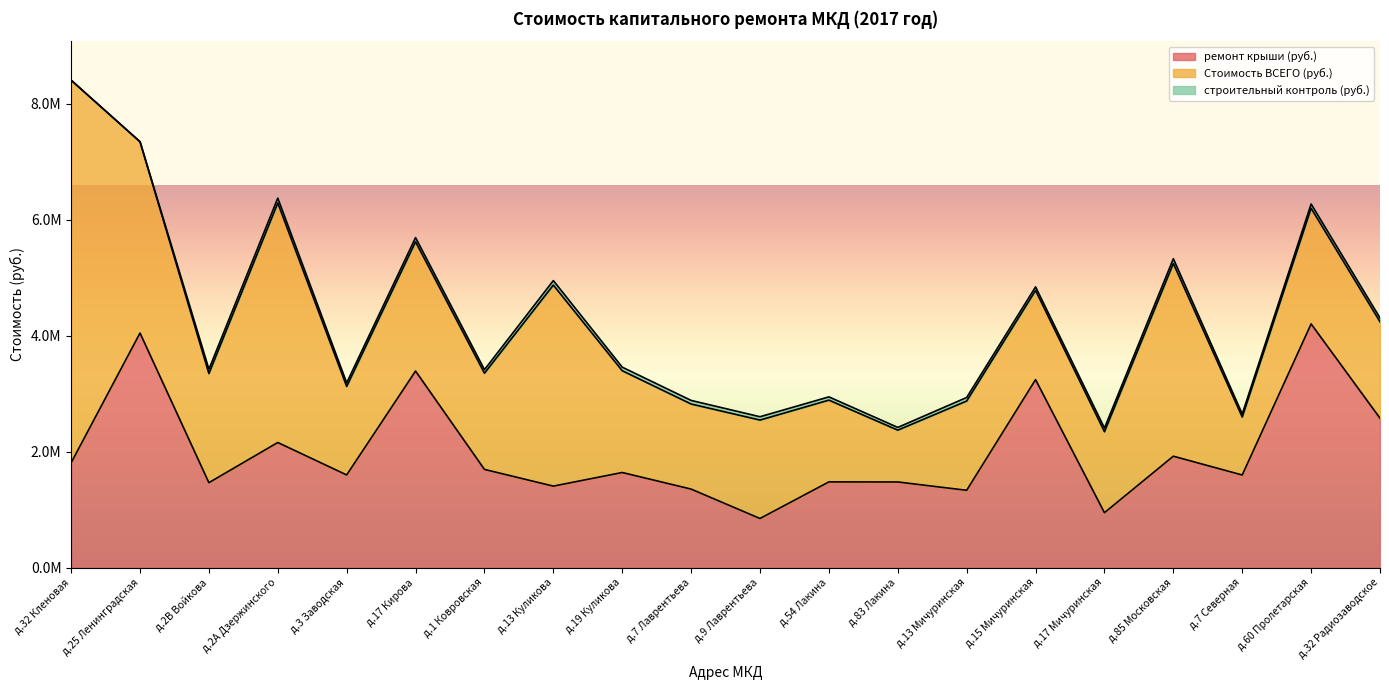

How many interior local valleys does the Стоимость ВСЕГО (руб.) series have?

7